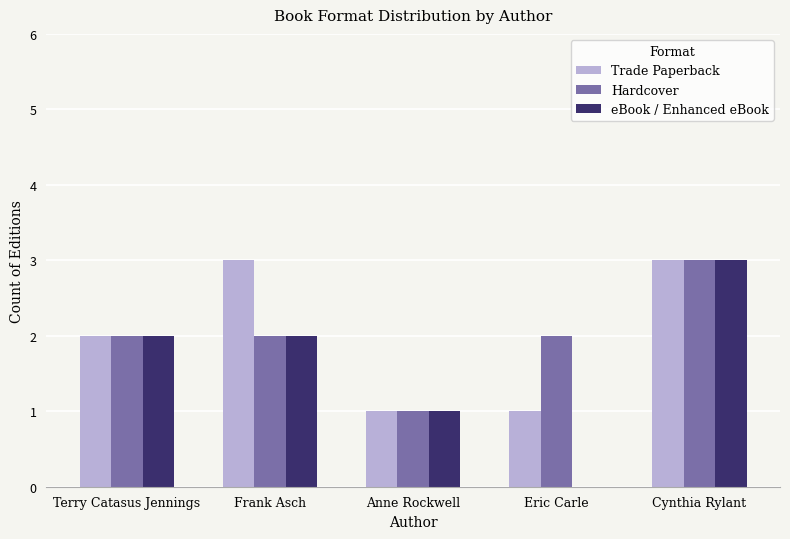

Count the number of data series in this chart.

3